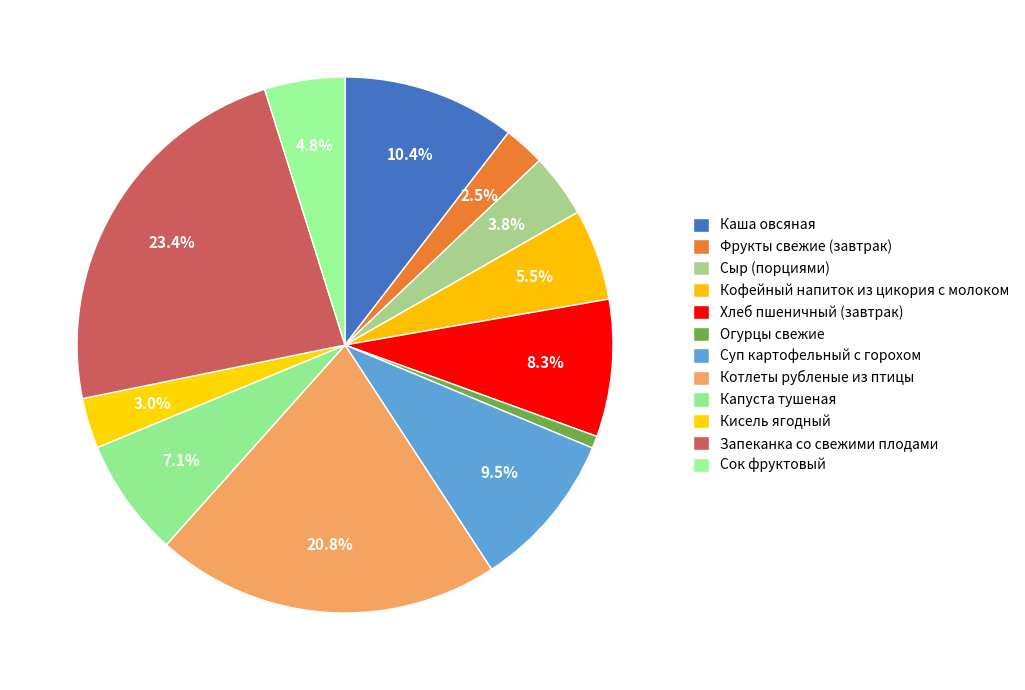

To the nearest percent, what percentage of the pie is Запеканка со свежими плодами?

23%